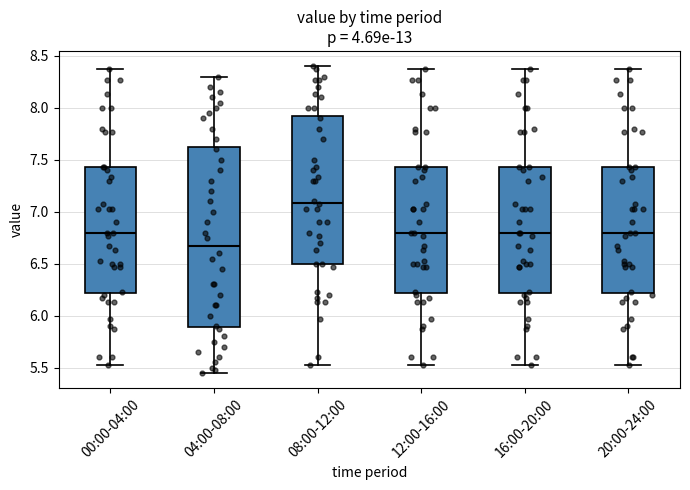

Reading left to right, read every box against the y-axis: the position of its median line, the range the box covers, and the ends of its whiskers. The values are not printed on the chart, so give them approximately, as read against the axis.

00:00-04:00: median 6.80, box 6.20 to 7.45, whiskers 5.55 to 8.35
04:00-08:00: median 6.70, box 5.90 to 7.65, whiskers 5.45 to 8.30
08:00-12:00: median 7.10, box 6.50 to 7.95, whiskers 5.55 to 8.40
12:00-16:00: median 6.80, box 6.20 to 7.45, whiskers 5.55 to 8.35
16:00-20:00: median 6.80, box 6.20 to 7.45, whiskers 5.55 to 8.35
20:00-24:00: median 6.80, box 6.20 to 7.45, whiskers 5.55 to 8.35